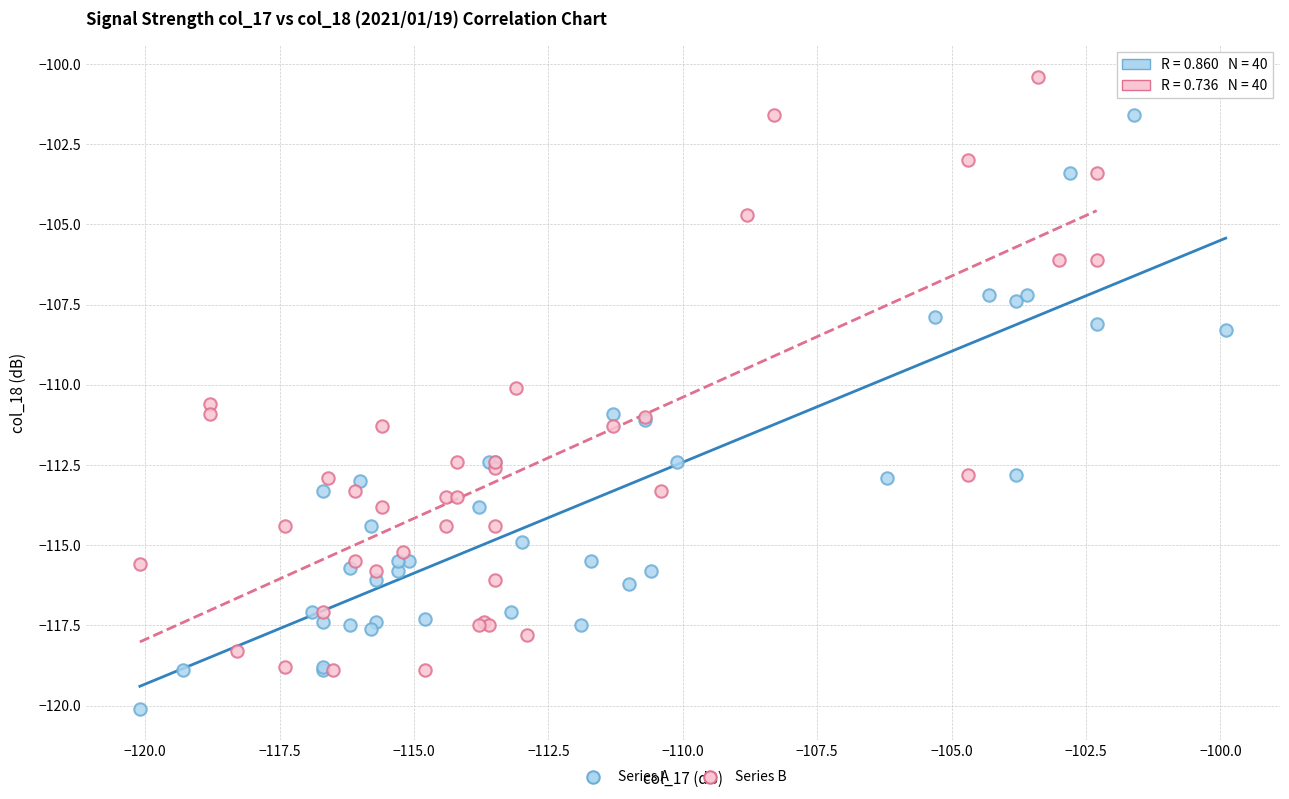

What are all the series names shown in the legend?

Series A, Series B